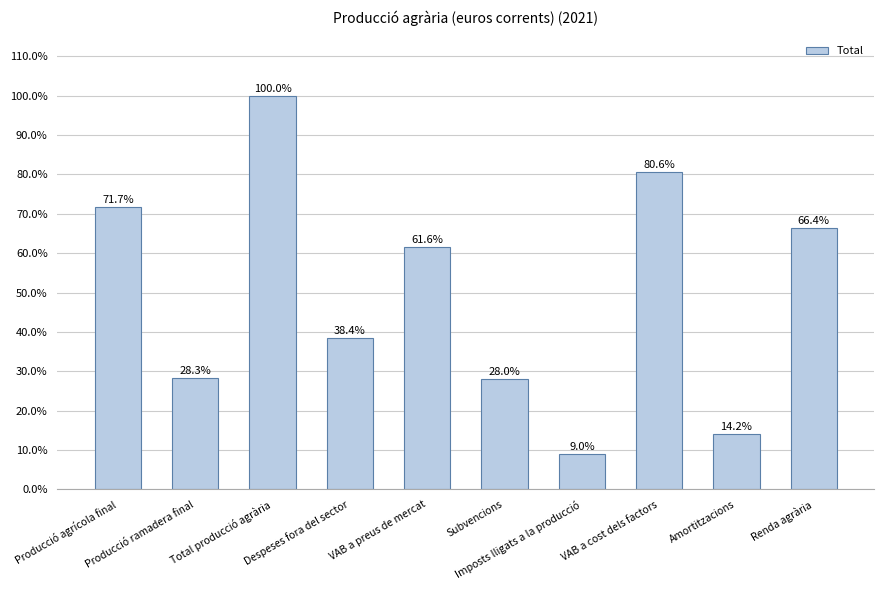

Count the number of values greater than 61.

5